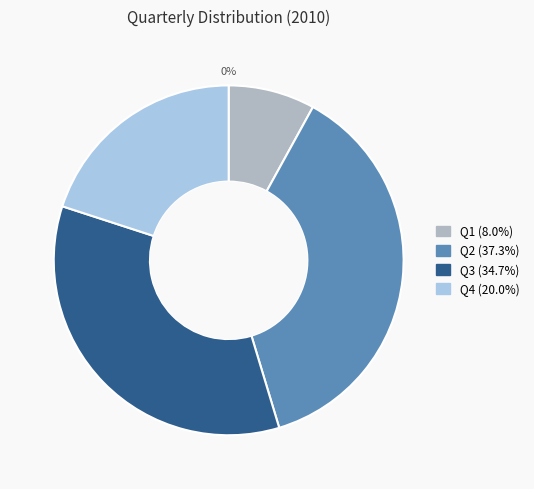

Is Q4 the majority of the pie?

No